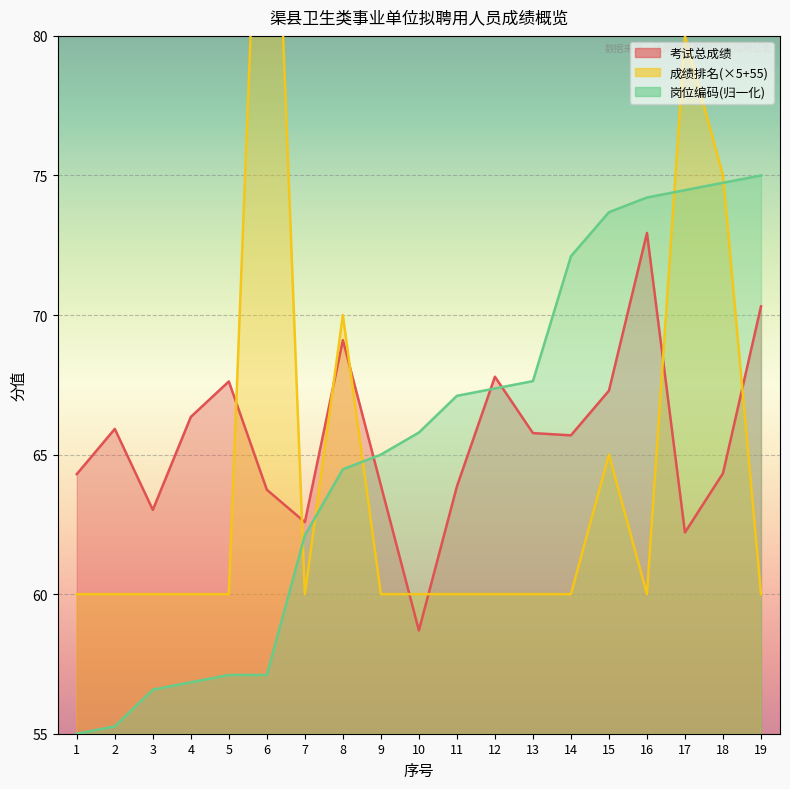

After their last crossing, which series has the higher values: 成绩排名 or 考试总成绩?

考试总成绩